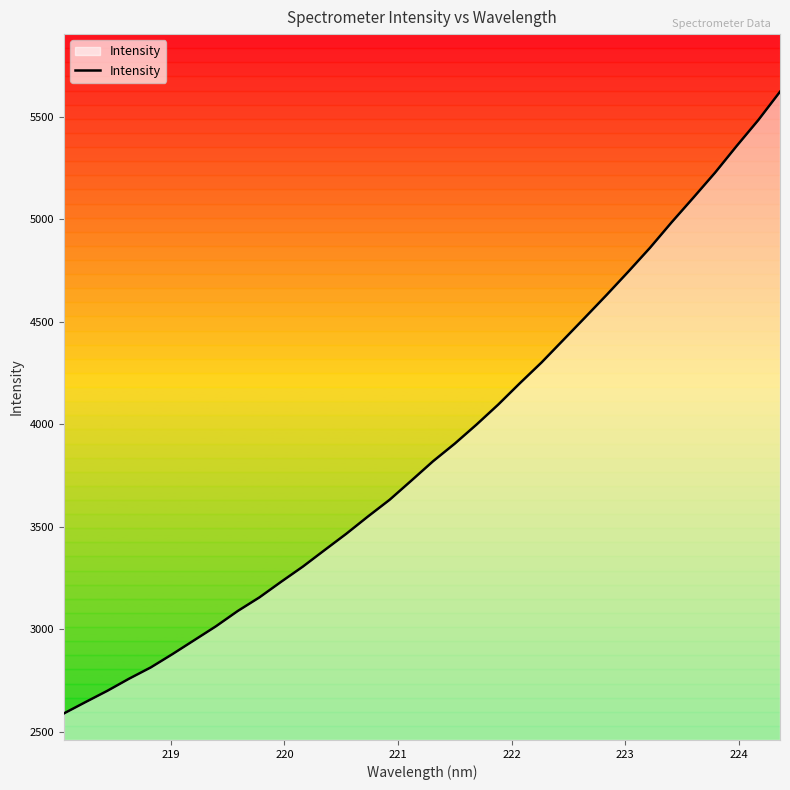

What is the value of the 3rd point from the left?

2699.7